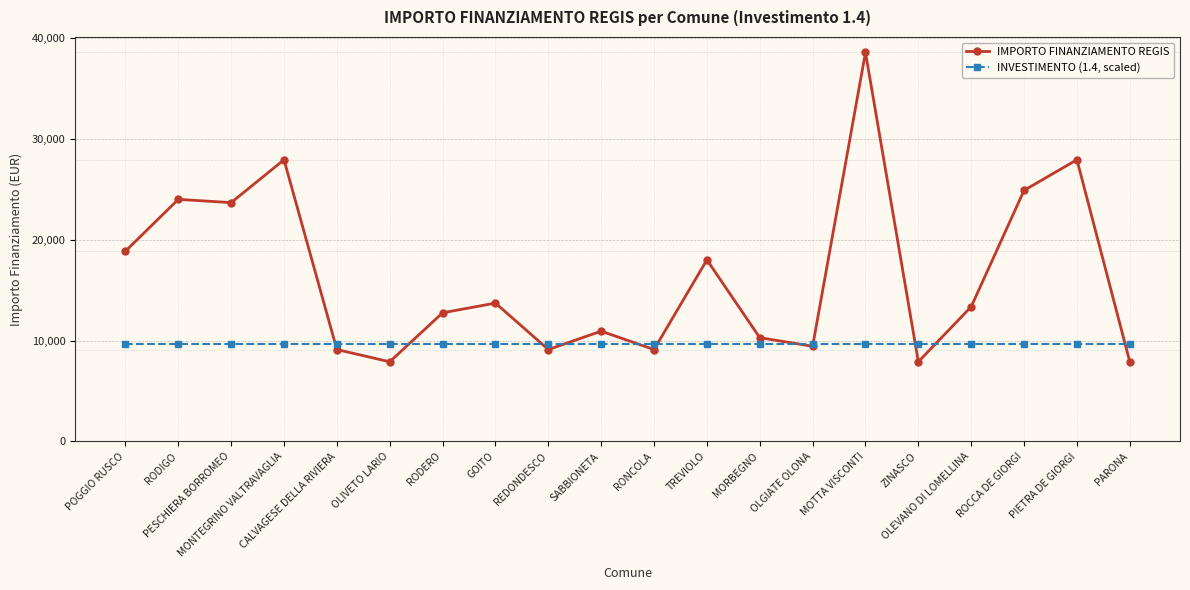

What position from the left is PIETRA DE GIORGI?

19